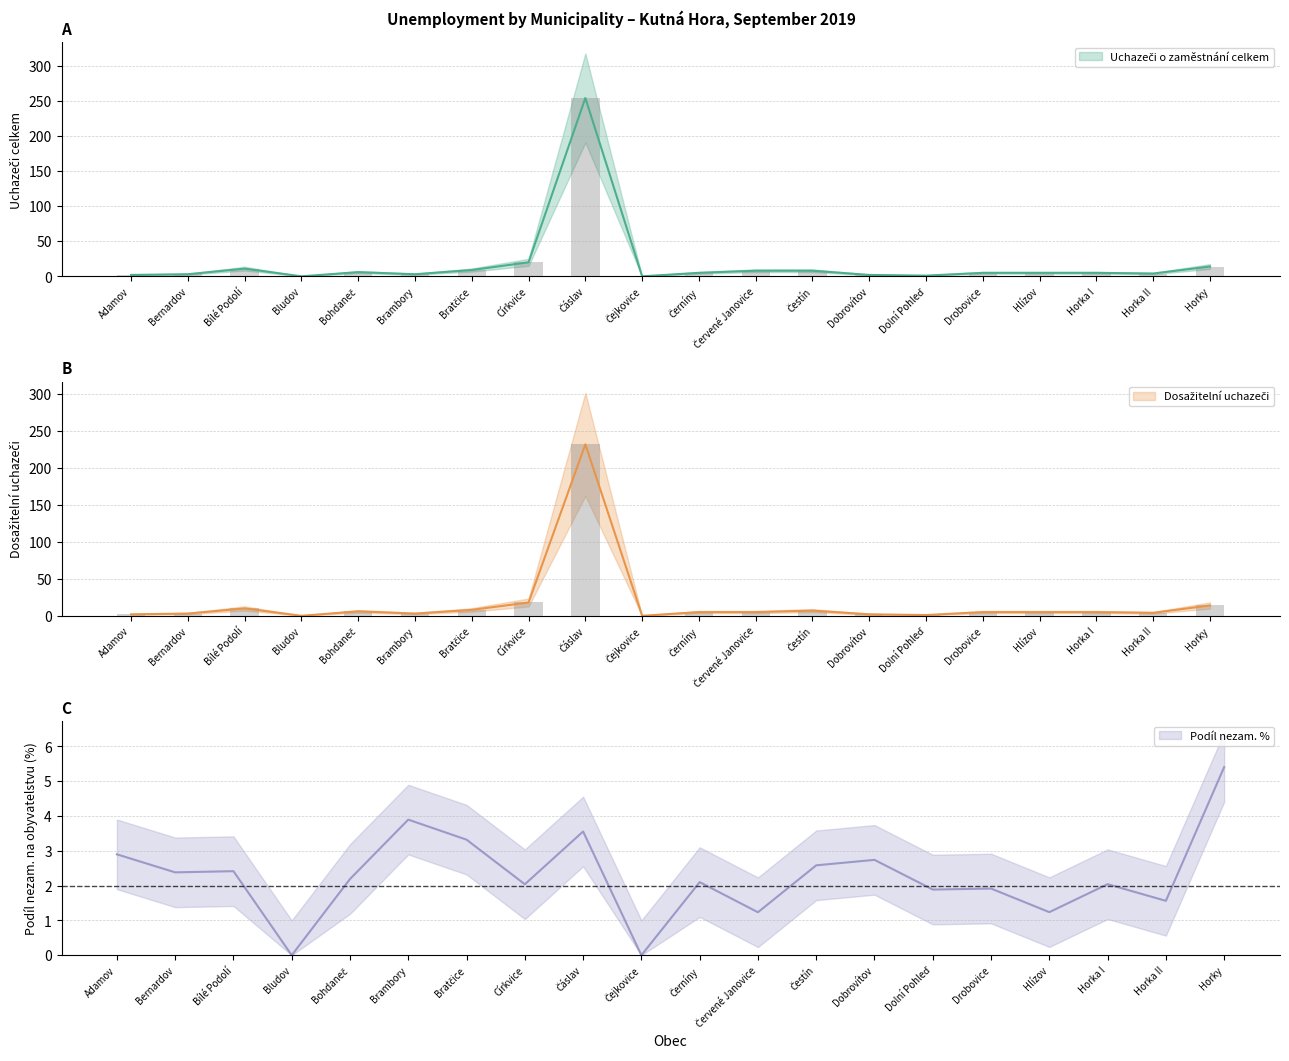

How many categories are shown in the chart?

20